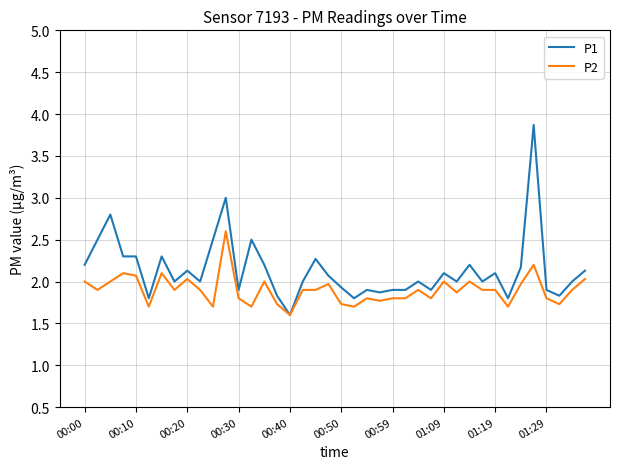

What is the lowest value of the P1 series?

1.6